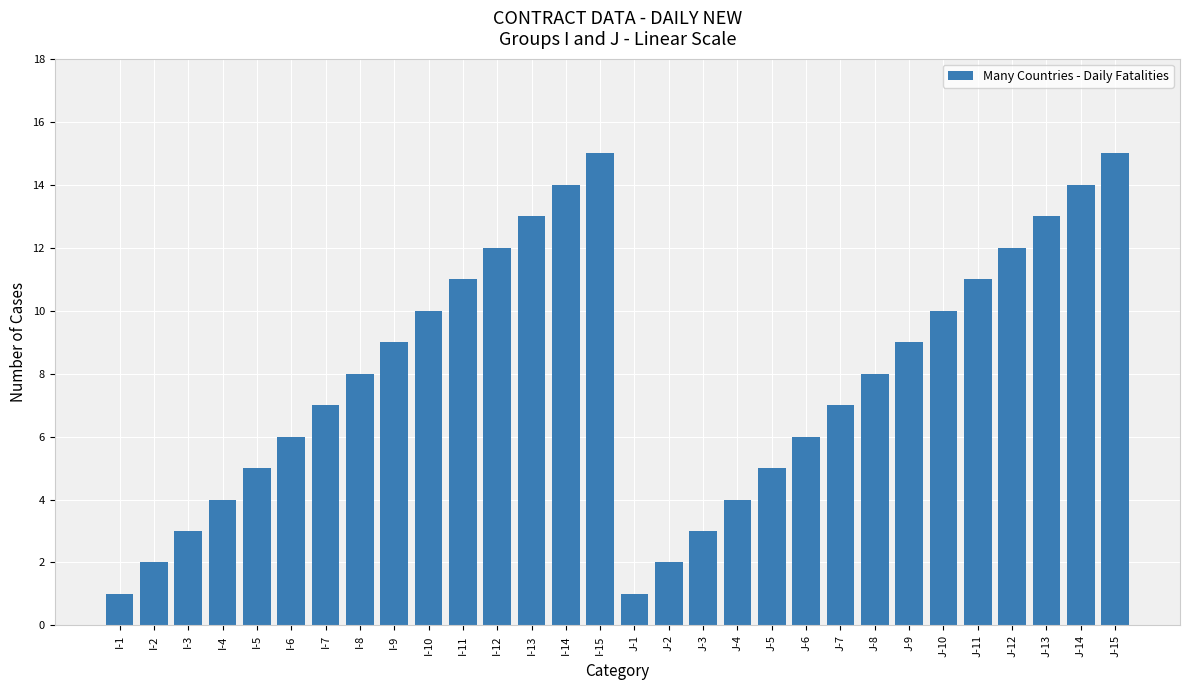

How many series are shown in this chart?

1